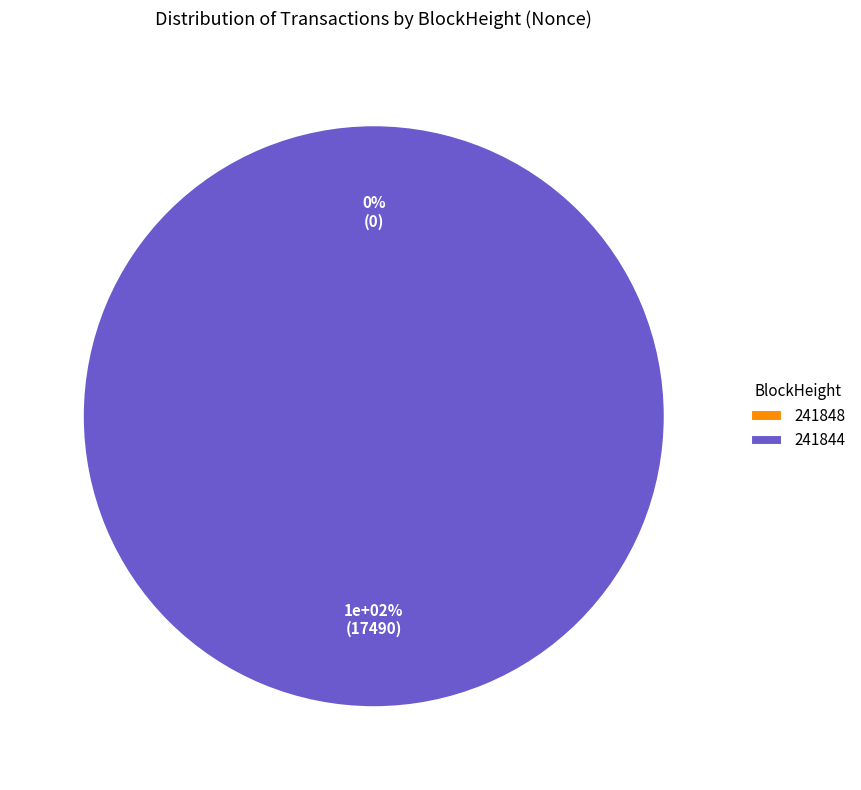

The 241844 slice represents 100% of the pie. True or false?

True